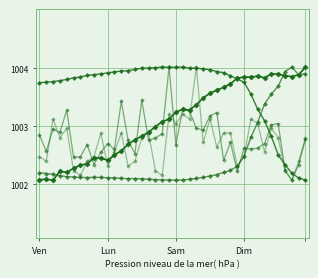

Reading right to left, extract all data points from this chart.

BME280_pressure: 1004.1	1004.0	1004.0	1004.0	1004.0	1004.0	1003.9	1004.0	1003.9	1004.0	1003.9	1003.8	1003.8	1003.7	1003.7	1003.6	1003.5	1003.4	1003.4	1003.3	1003.2	1003.2	1003.1	1003.0	1002.9	1002.9	1002.8	1002.7	1002.6	1002.5	1002.6	1002.6	1002.5	1002.4	1002.4	1002.3	1002.3	1002.2	1002.2	1002.2
BME280_humidity: 1002.2	1002.2	1002.3	1002.4	1002.6	1002.9	1003.2	1003.4	1003.7	1003.9	1003.9	1004.0	1004.0	1004.0	1004.1	1004.1	1004.1	1004.1	1004.1	1004.1	1004.1	1004.1	1004.1	1004.1	1004.1	1004.1	1004.1	1004.1	1004.0	1004.0	1004.0	1004.0	1004.0	1003.9	1003.9	1003.9	1003.9	1003.9	1003.9	1003.9
BME280_temperature: 1004.0	1004.0	1004.1	1004.0	1003.8	1003.7	1003.5	1003.2	1002.9	1002.6	1002.4	1002.3	1002.3	1002.3	1002.2	1002.2	1002.2	1002.2	1002.2	1002.2	1002.2	1002.2	1002.2	1002.2	1002.2	1002.2	1002.2	1002.2	1002.2	1002.2	1002.2	1002.2	1002.2	1002.2	1002.2	1002.2	1002.2	1002.3	1002.3	1002.3
SDS_P1: 1002.9	1002.4	1002.2	1002.3	1003.1	1003.1	1002.8	1002.7	1002.7	1002.7	1002.3	1002.8	1002.5	1003.3	1003.3	1003.0	1003.1	1003.4	1003.4	1002.8	1004.1	1003.0	1002.9	1002.9	1003.5	1002.6	1002.9	1003.5	1002.7	1002.8	1002.6	1002.4	1002.8	1002.6	1002.6	1003.4	1003.0	1003.1	1002.7	1003.0
SDS_P2: 1002.9	1002.5	1002.2	1002.3	1002.9	1003.1	1002.7	1003.1	1003.2	1002.6	1002.4	1003.0	1003.0	1002.7	1003.2	1002.8	1004.1	1003.2	1003.3	1003.1	1003.3	1002.3	1002.3	1003.0	1002.9	1002.5	1002.4	1003.0	1002.7	1002.4	1003.0	1002.6	1002.5	1002.3	1002.3	1003.1	1002.9	1003.2	1002.5	1002.6